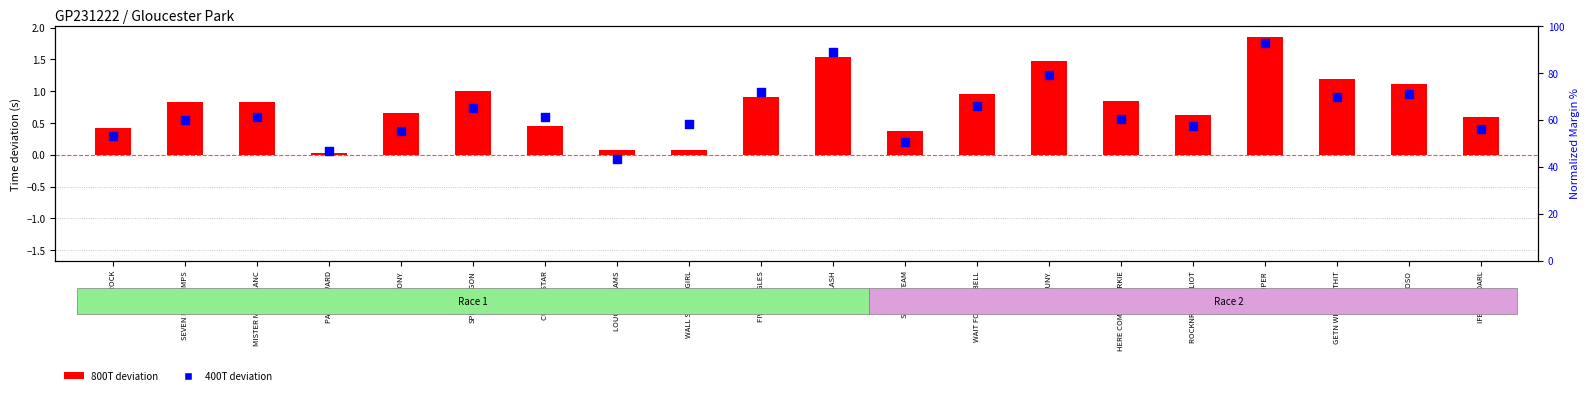

What are all the series names shown in the legend?

800T deviation, 400T deviation